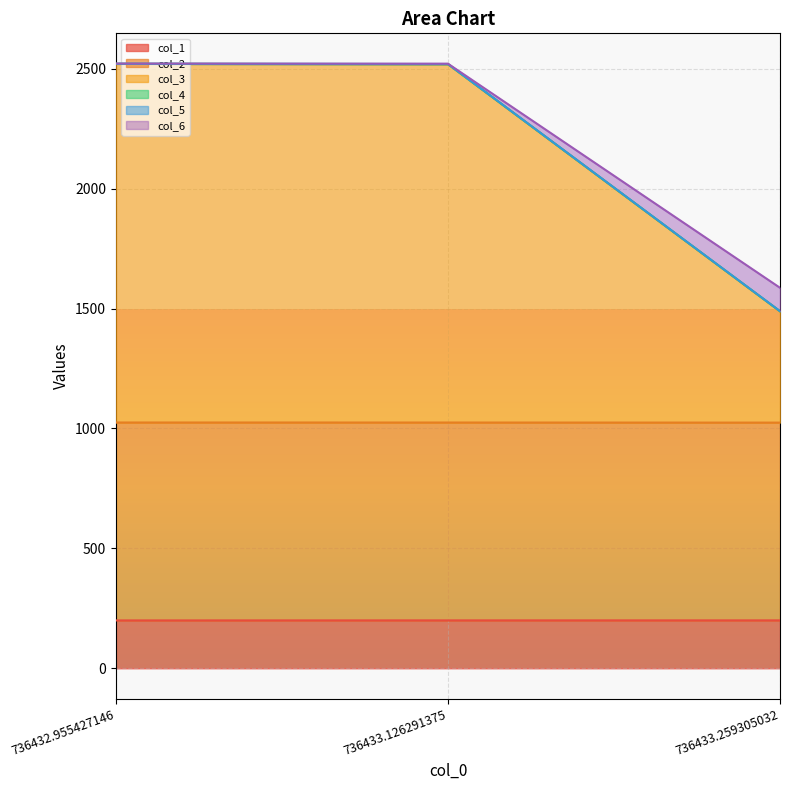

Does the chart display data point markers on the line(s)?

No